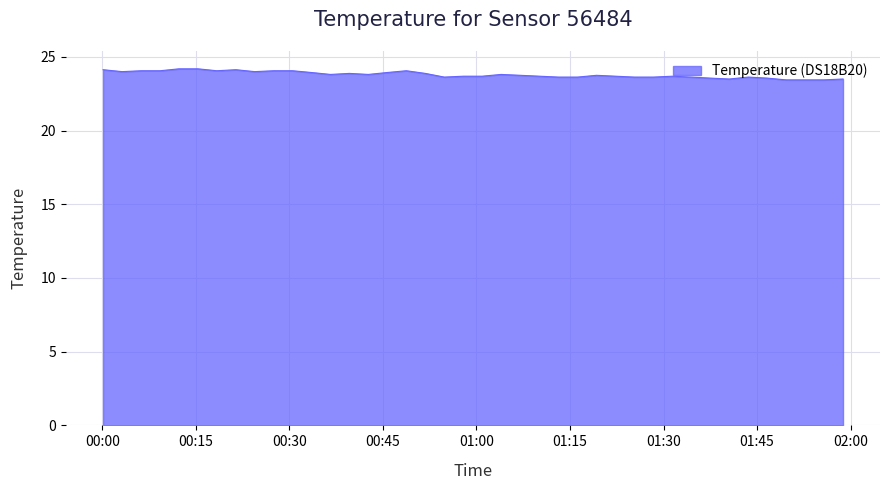

What is the minimum value shown in the chart?

23.4